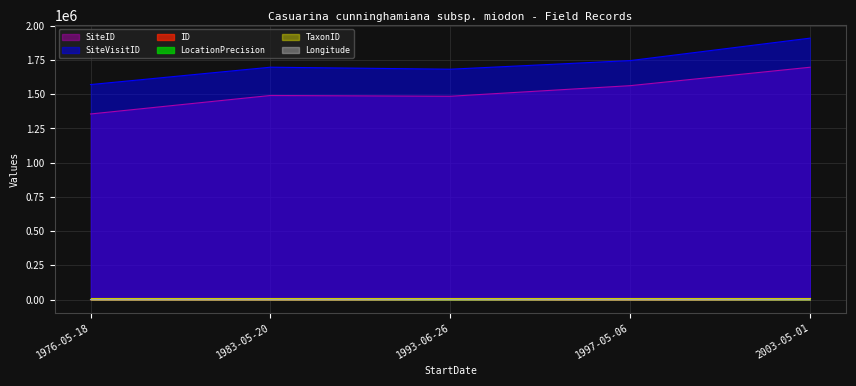

At which label is LocationPrecision closest to 1050?

1976-05-18